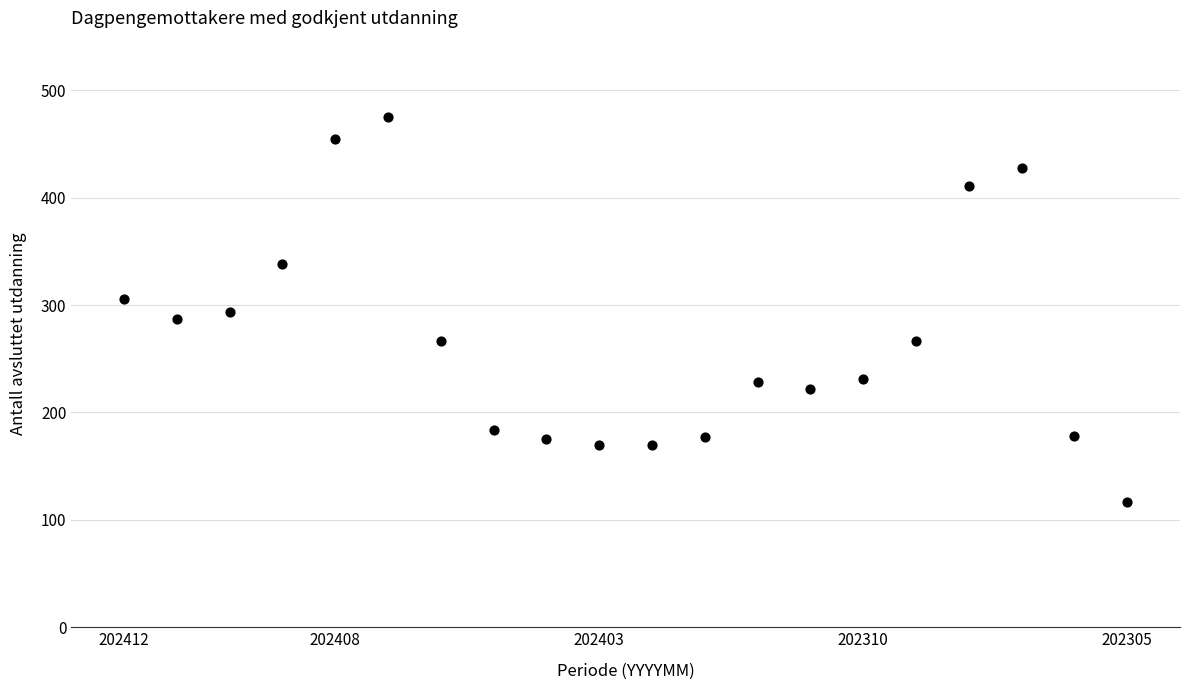

What is the range of Y values (max minus min)?

358